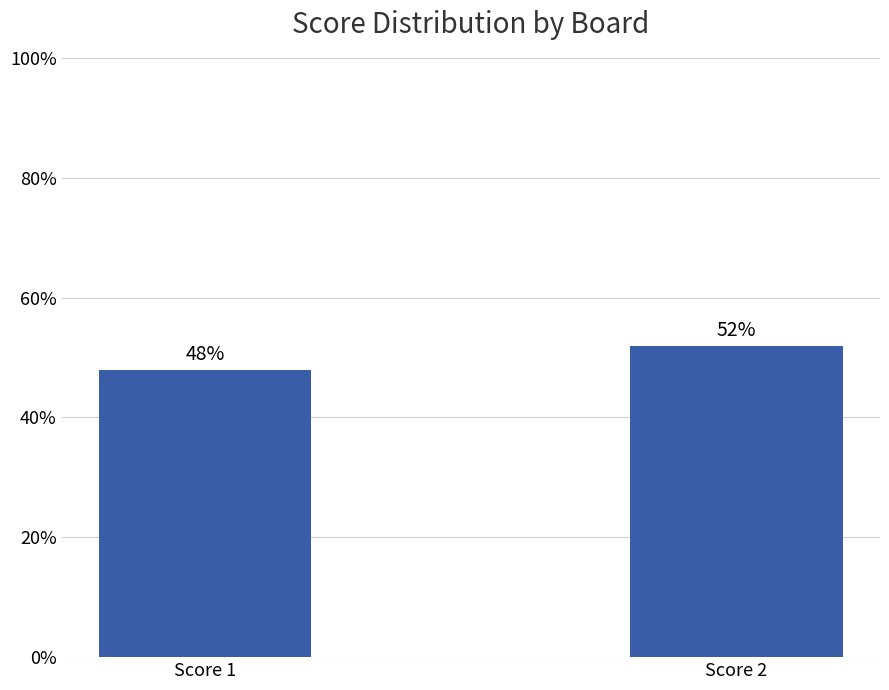

What is the maximum value shown in the chart?

52